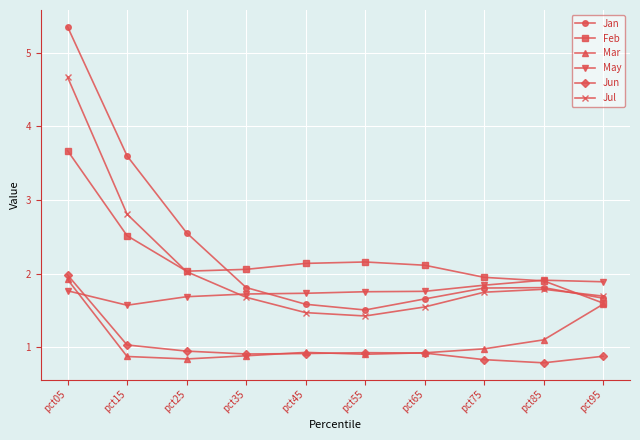

Where is Jan nearest to the value 3?

pct25